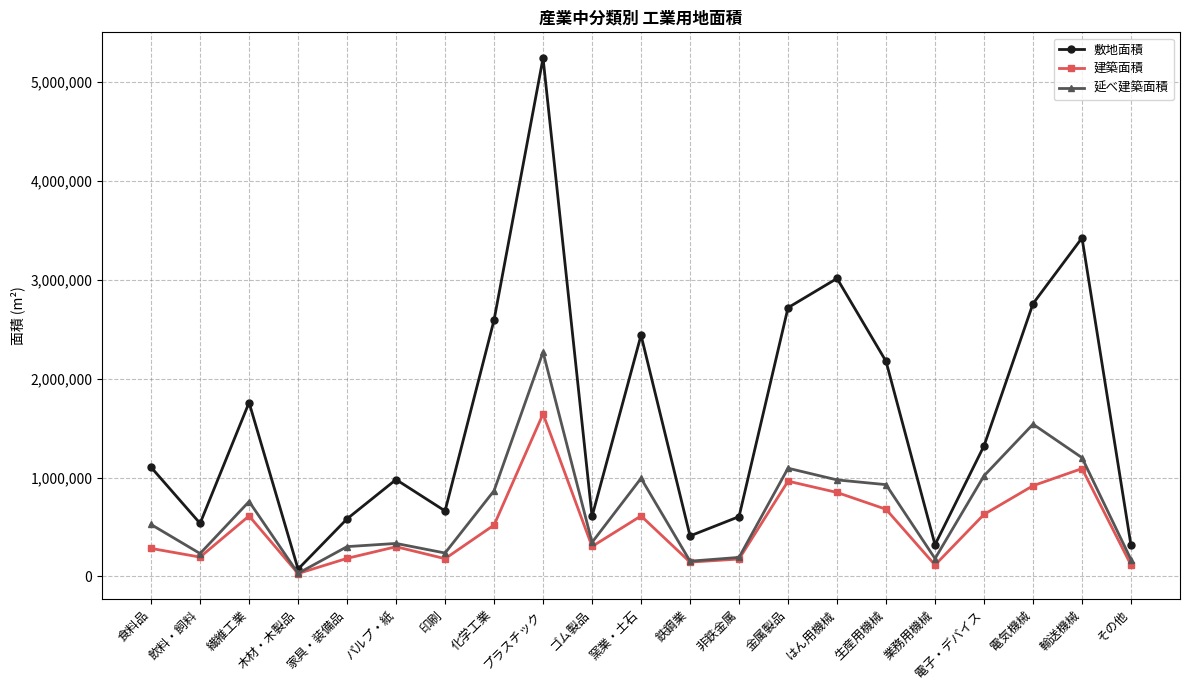

At which category does 建築面積 reach its first local peak?

繊維工業